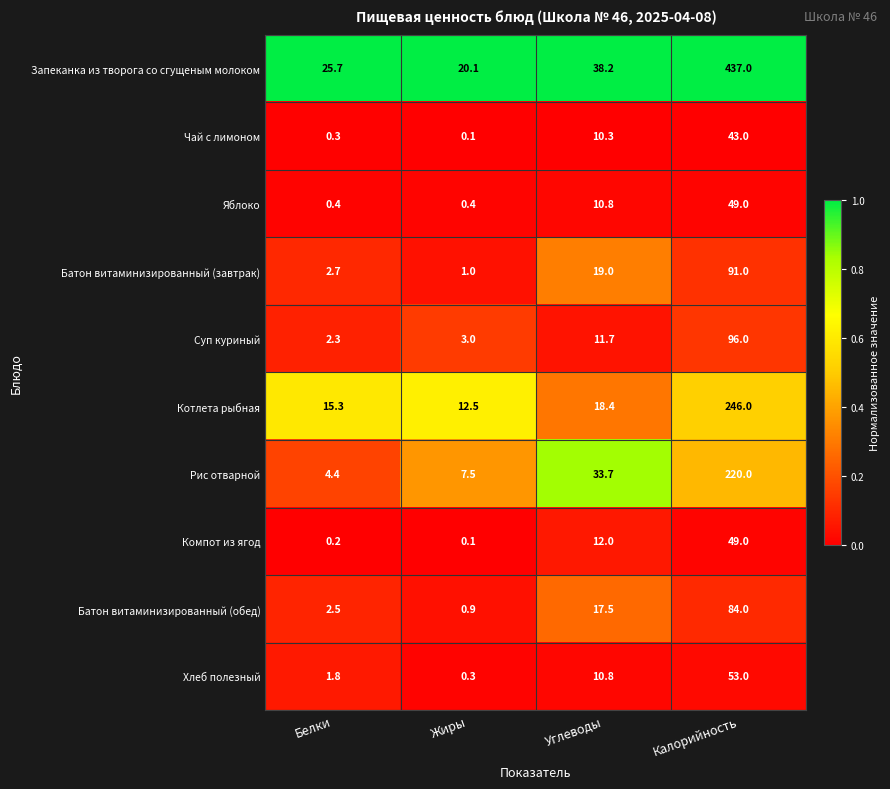

Between Белки and Углеводы, which series saw the biggest shift?

Рис отварной